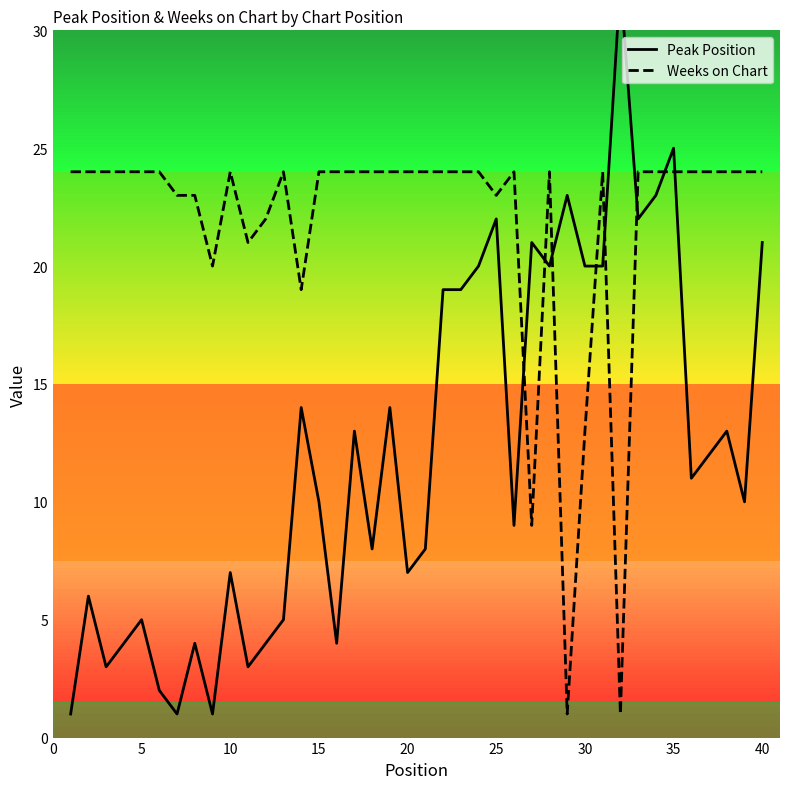

At which label is Weeks on Chart closest to 12?

30